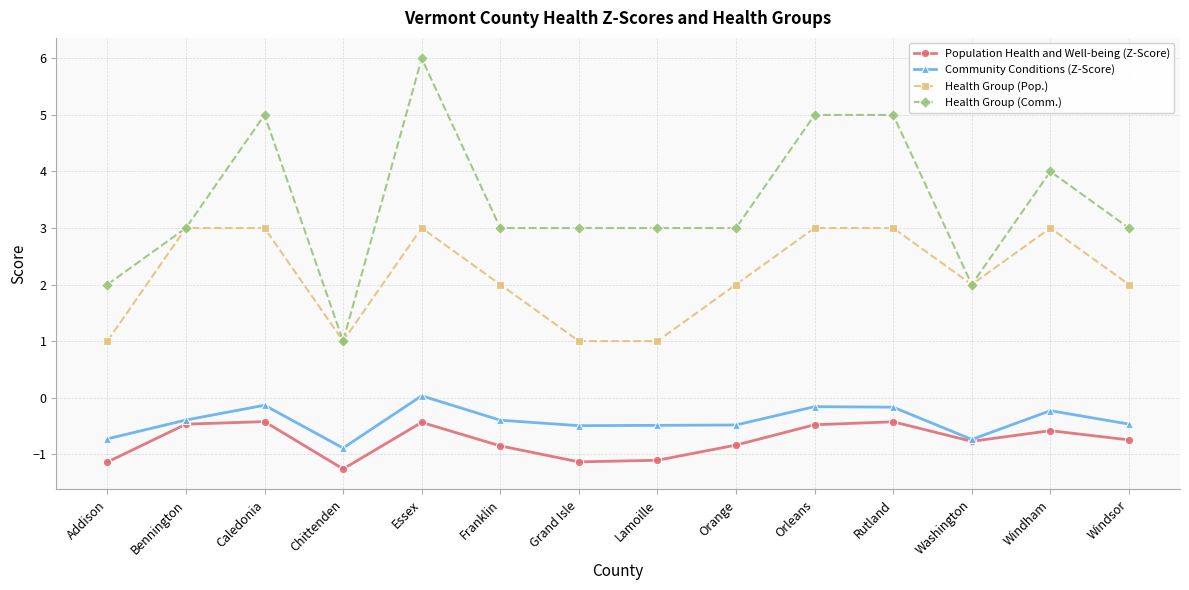

Rank the series by their maximum value, from highest to lowest.

Health Group (Comm.), Health Group (Pop.), Community Conditions (Z-Score), Population Health and Well-being (Z-Score)